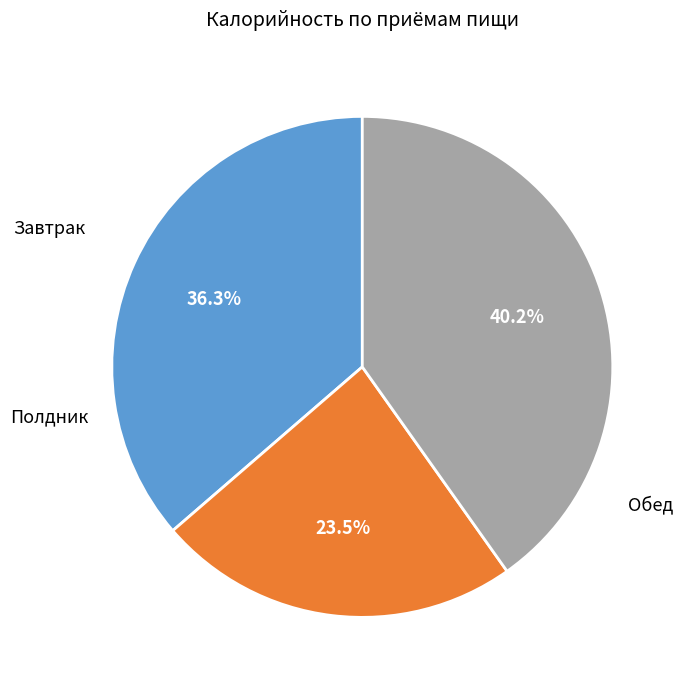

Count the number of slices in the pie.

3